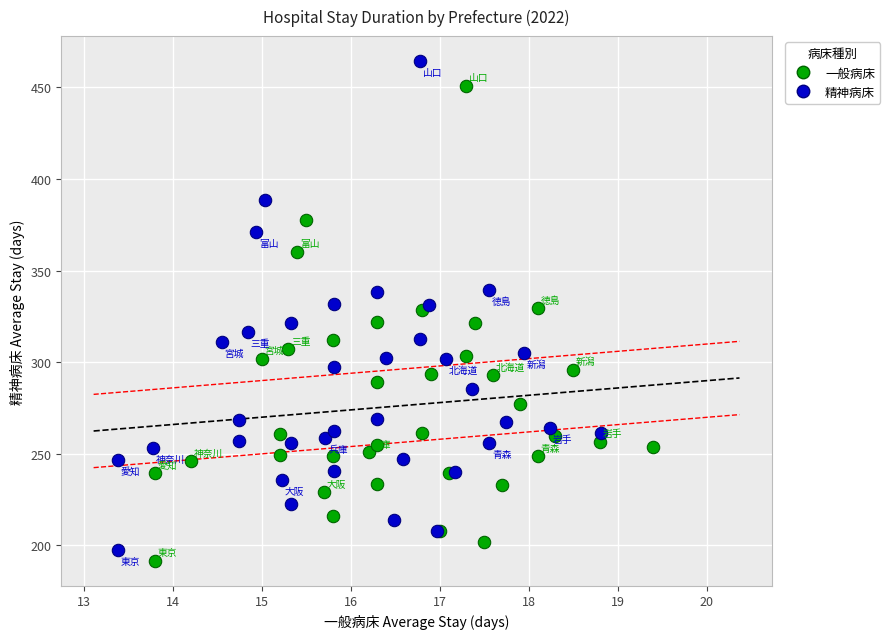

Which series reaches the maximum Y coordinate?

精神病床